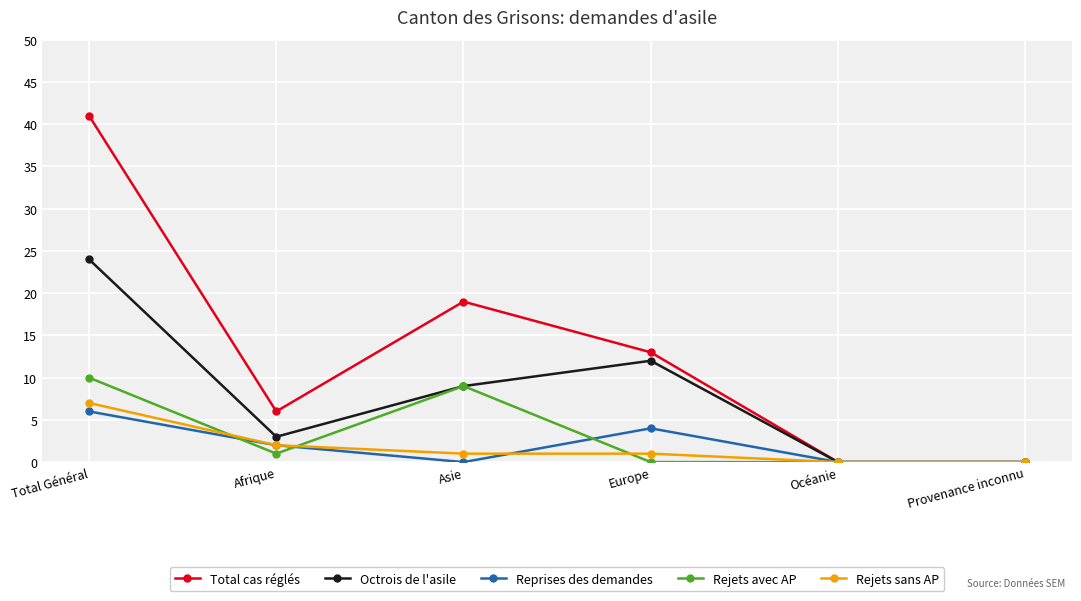

What is the average value of the Rejets sans AP series?

2